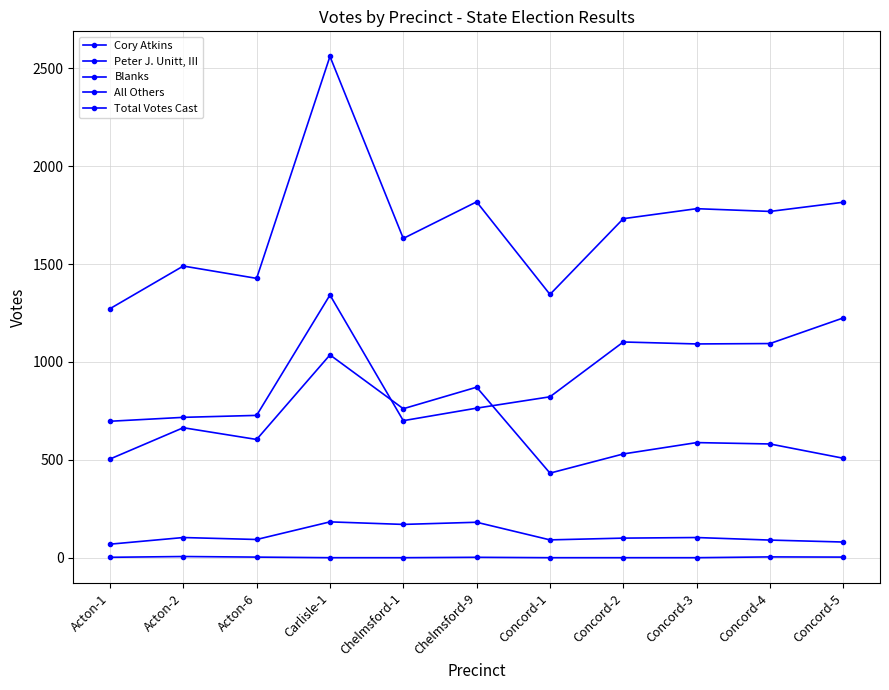

What is the label of the 2nd point from the right?

Concord-4